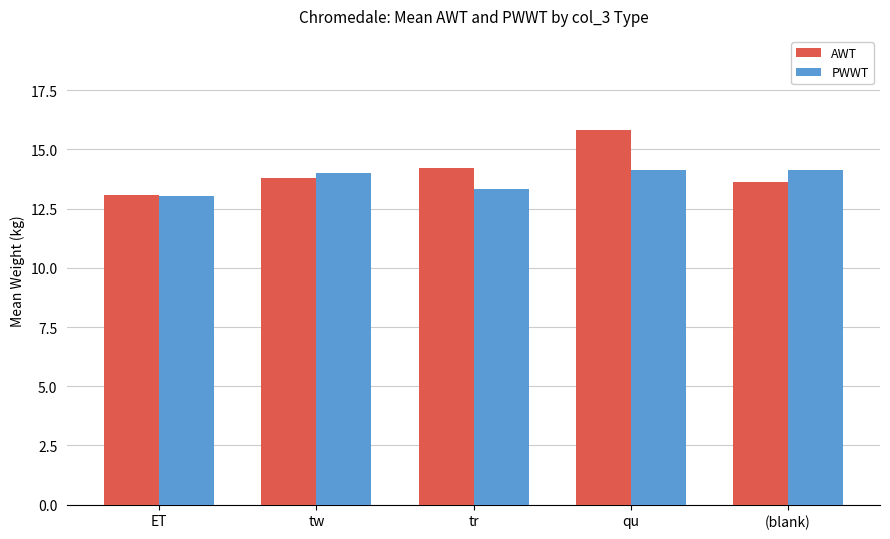

Reading left to right, extract all data points from this chart.

AWT: ET=13.1	tw=13.8	tr=14.2	qu=15.8	(blank)=13.6
PWWT: ET=13.0	tw=14.0	tr=13.3	qu=14.1	(blank)=14.1